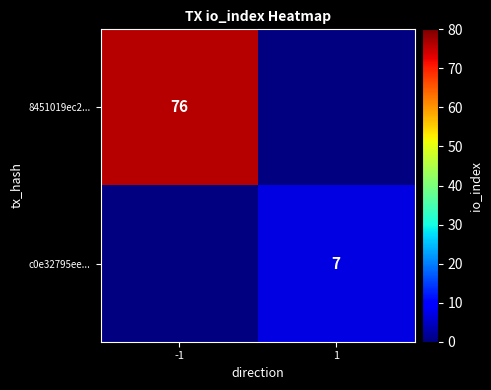

What is the maximum value shown in the chart?

76.0